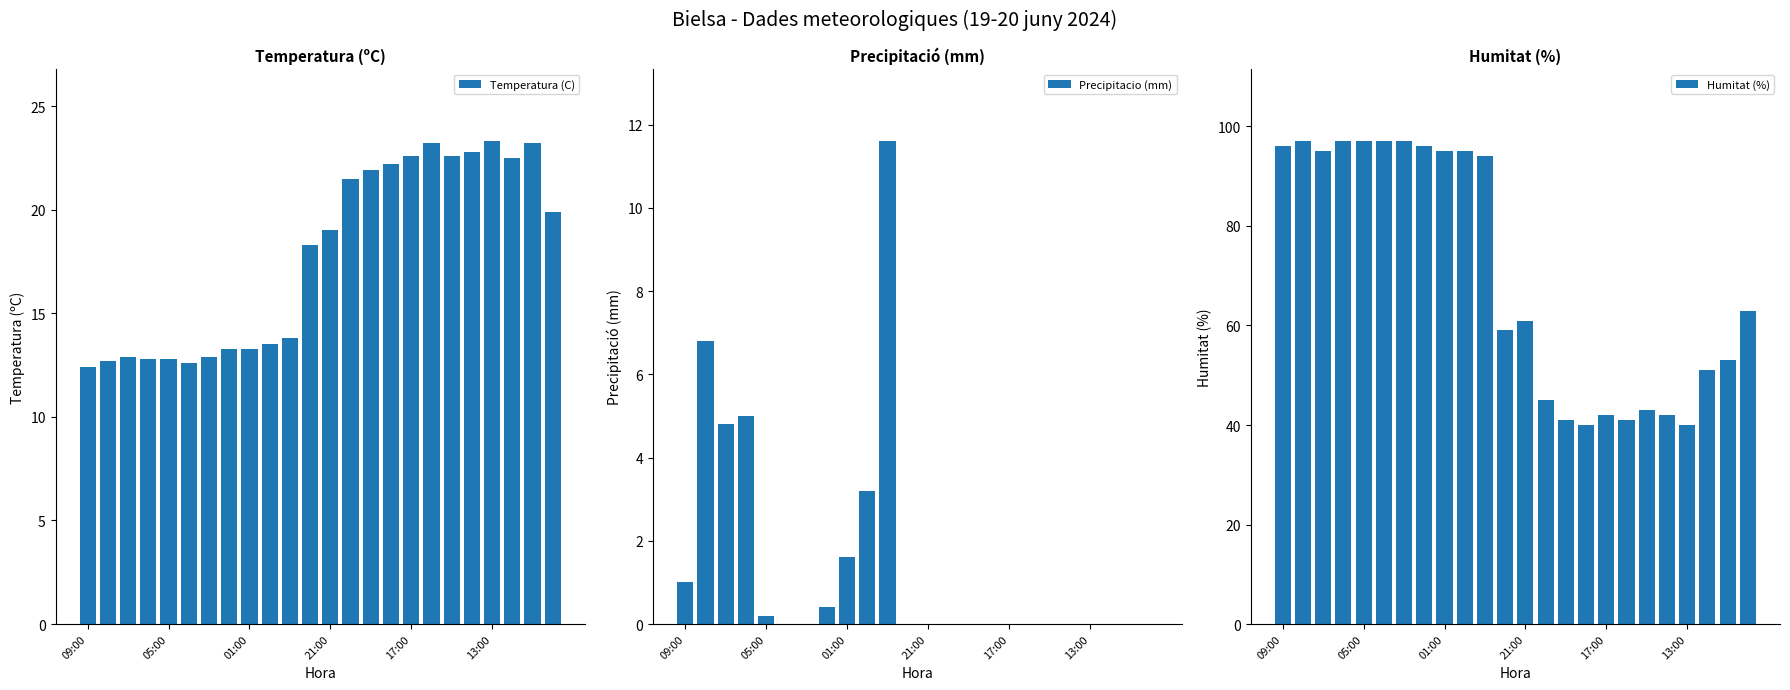

What is the difference between the second highest and minimum values in the Precipitacio (mm) series?

6.8